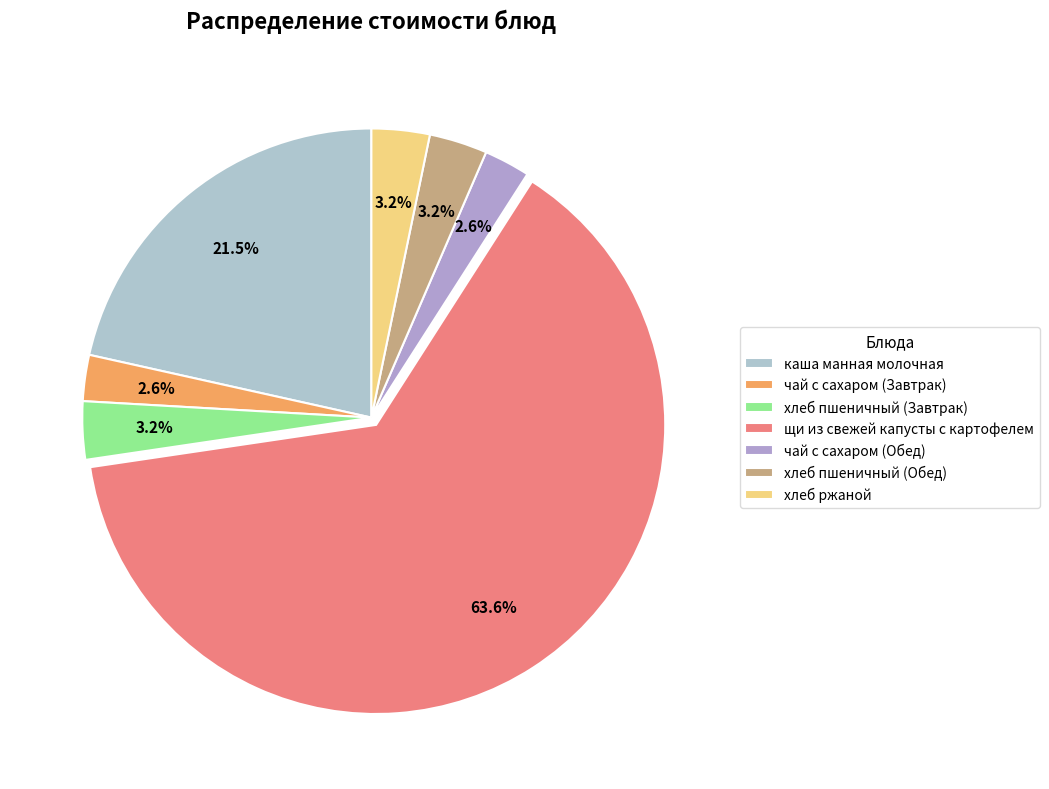

How many slices are in this pie chart?

7